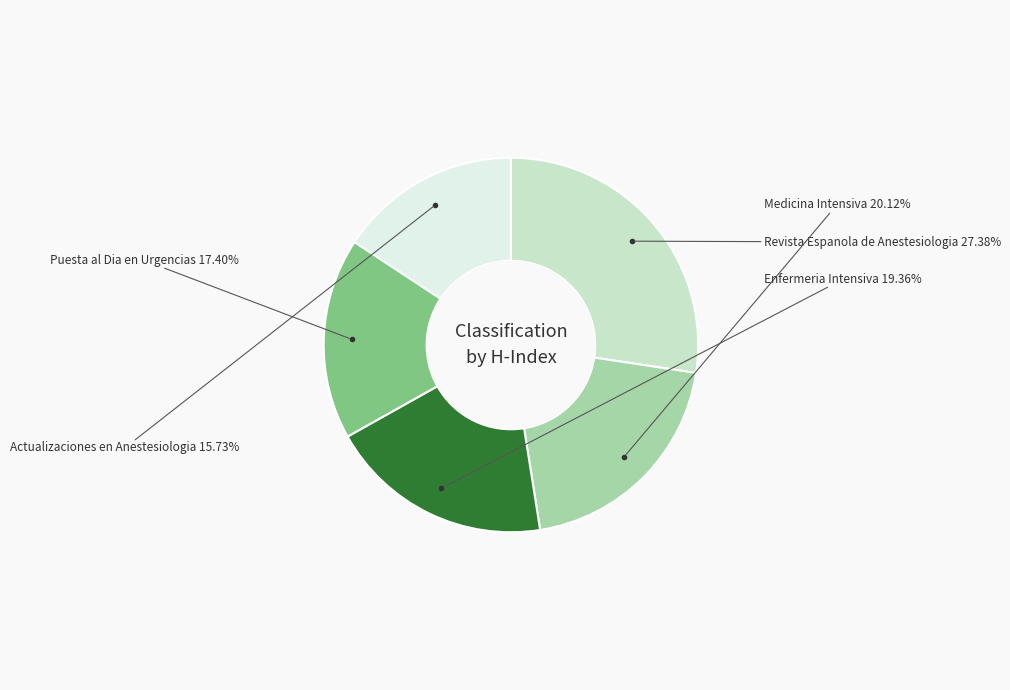

Do Puesta al Dia en Urgencias and Actualizaciones en Anestesiologia together represent more than half of the pie?

No